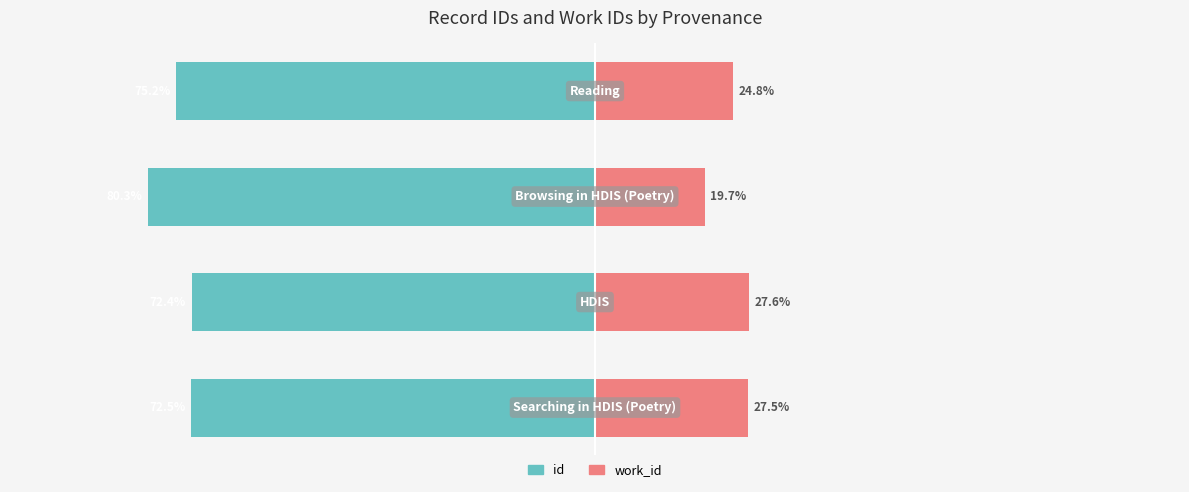

Which series has the widest spread of values?

id